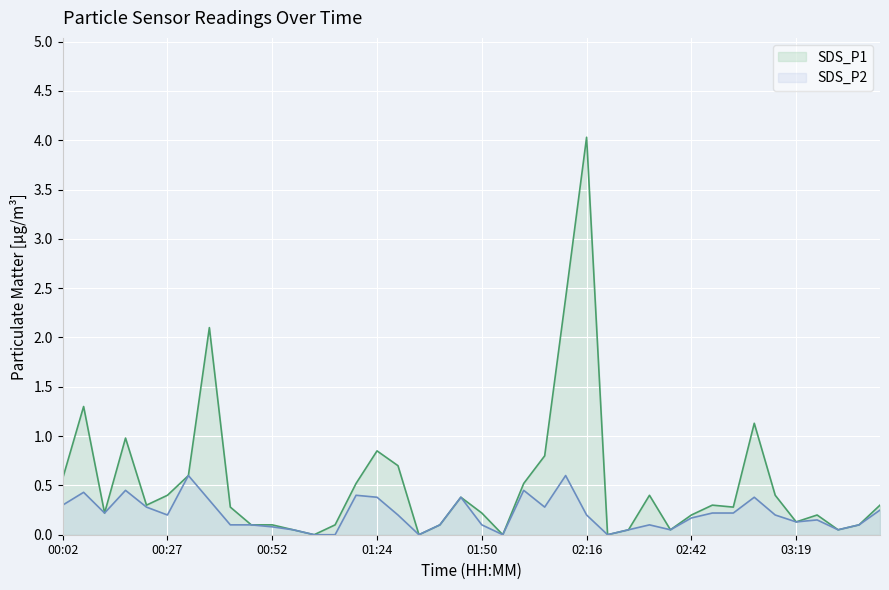

What is the greatest value displayed?

4.0